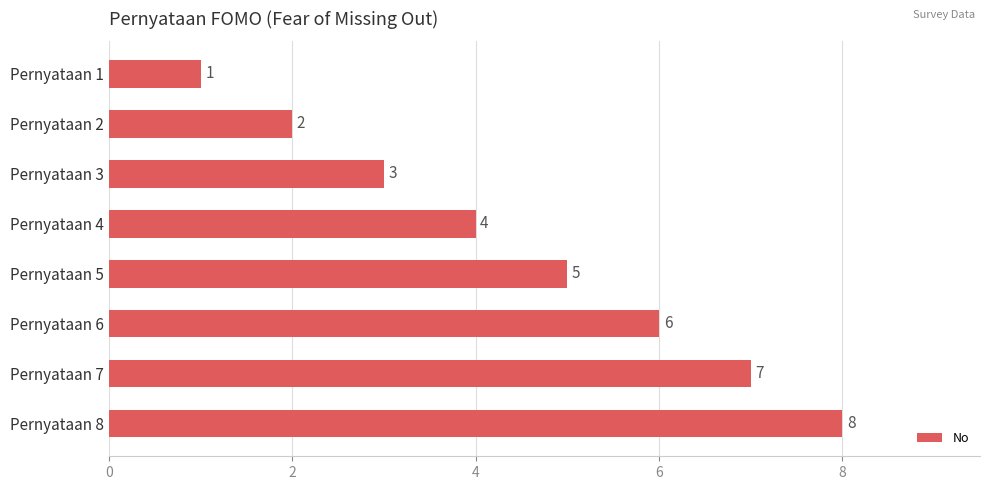

True or false: the data shows 7 at Pernyataan 7.

True